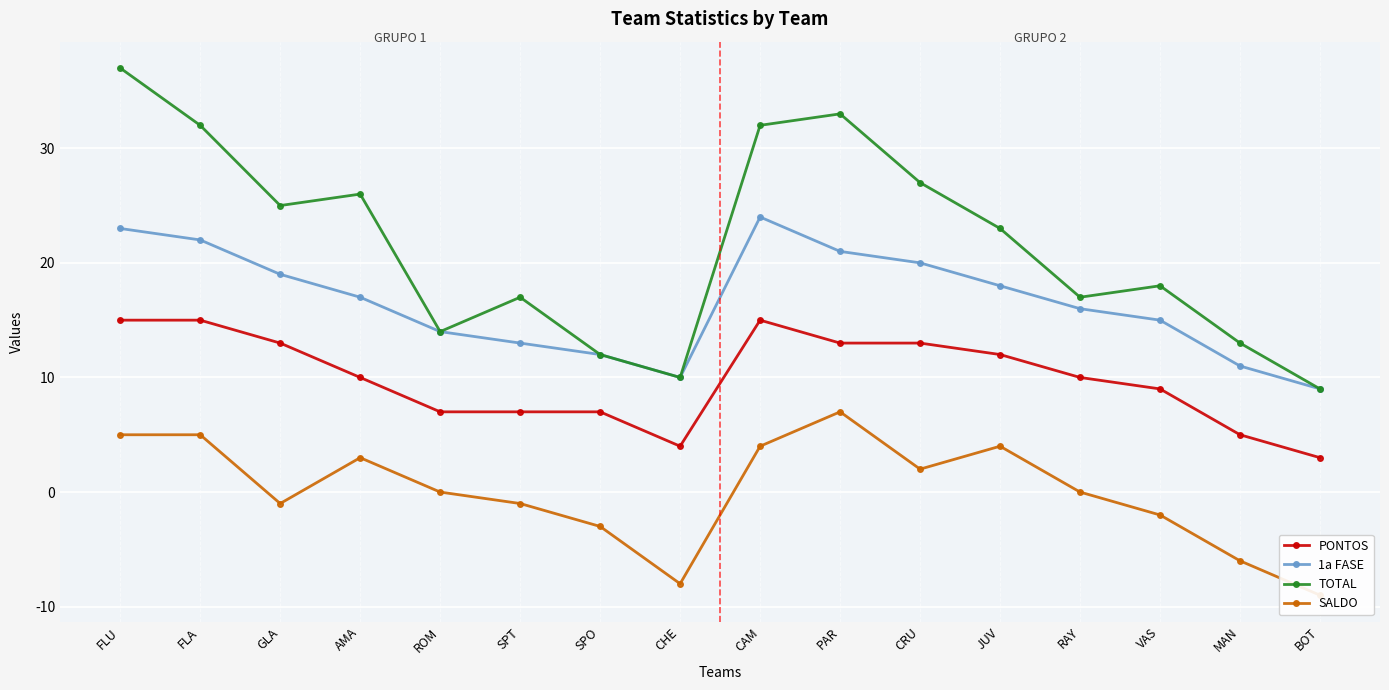

What is the total value across all series at FLU?

80